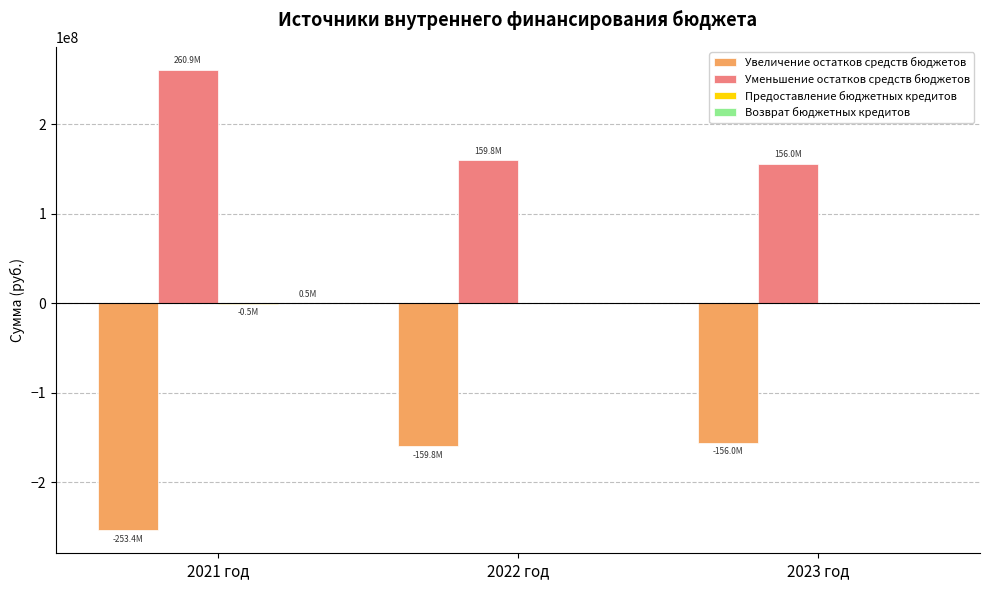

What is the sum of all Уменьшение остатков средств бюджетов values?

576690820.9